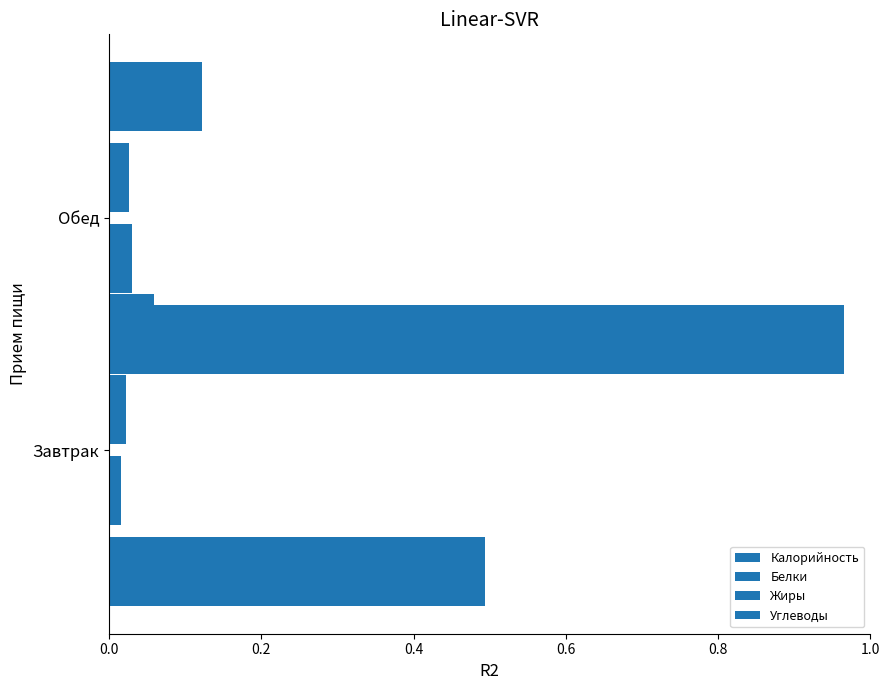

True or false: Белки has a value of 0.0 at Обед.

True